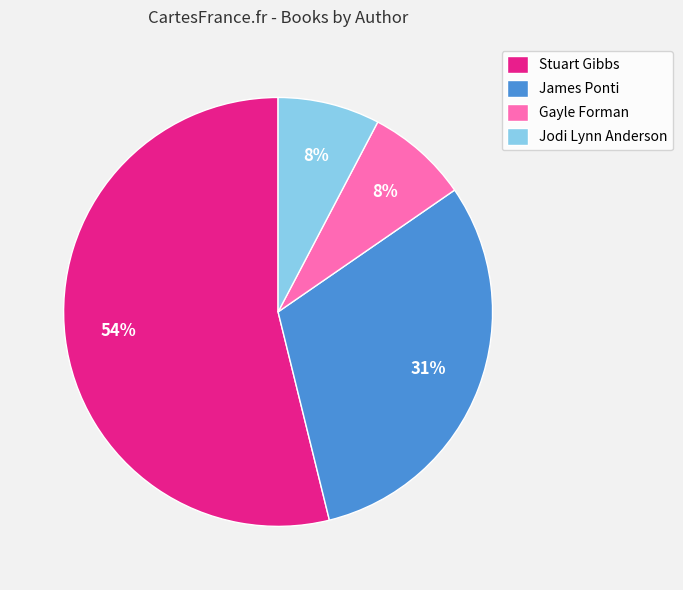

Does Stuart Gibbs represent more than half of the total?

Yes